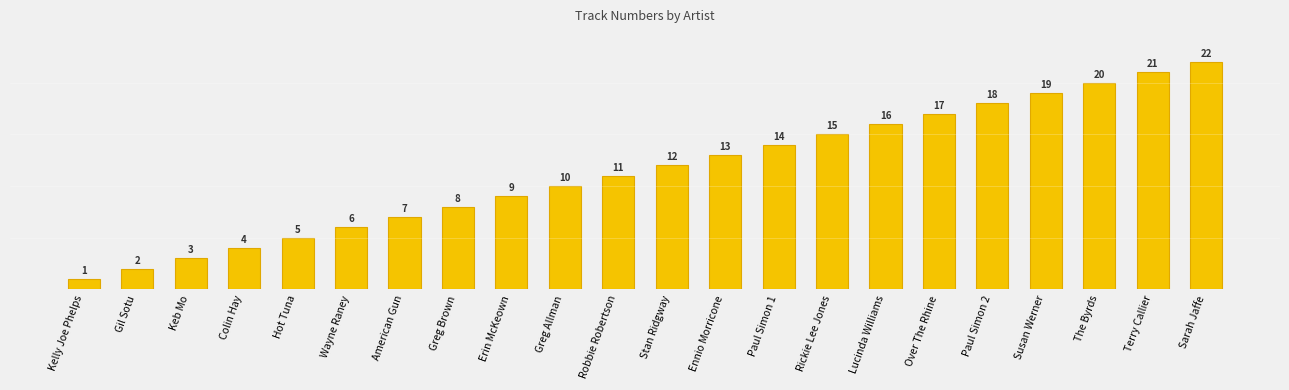

Is it true that the value at The Byrds is 10?

False